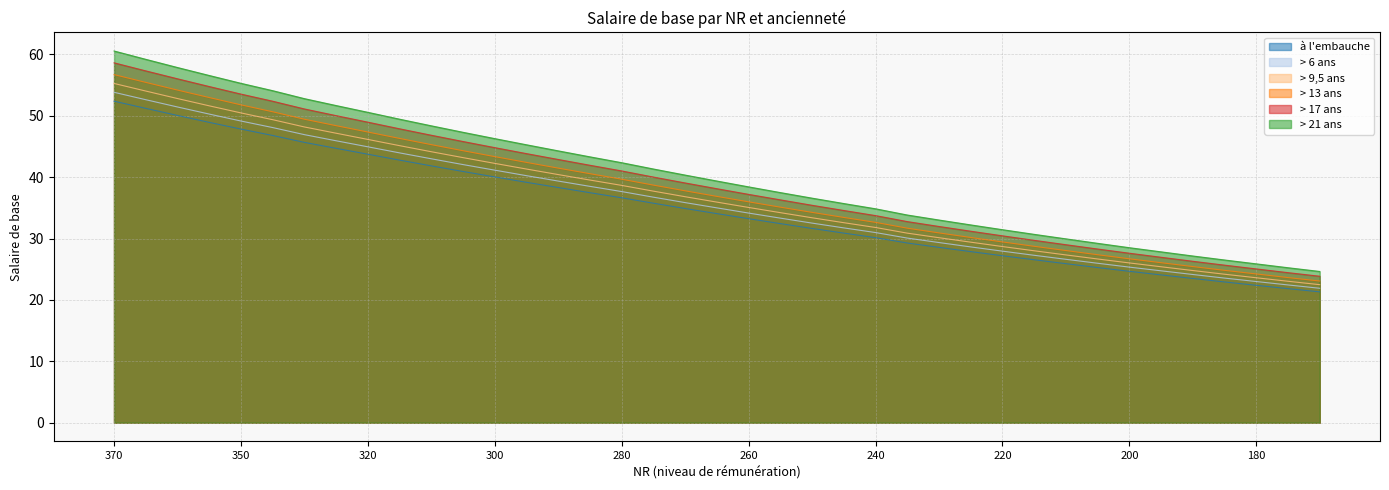

What is the sum of all > 6 ans values?

1400.2